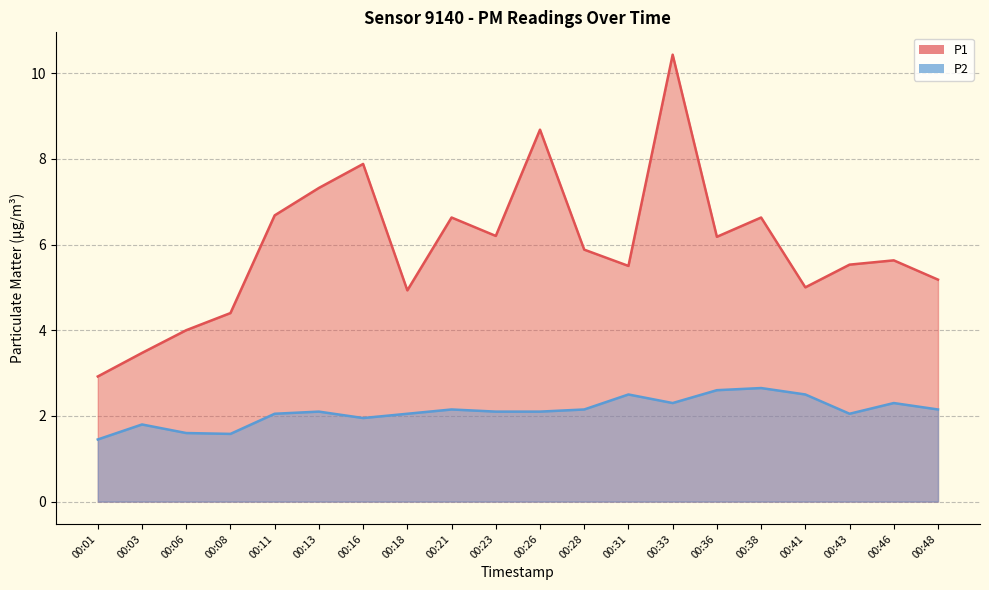

The P1 series shows 7.3 at 00:31. True or false?

False